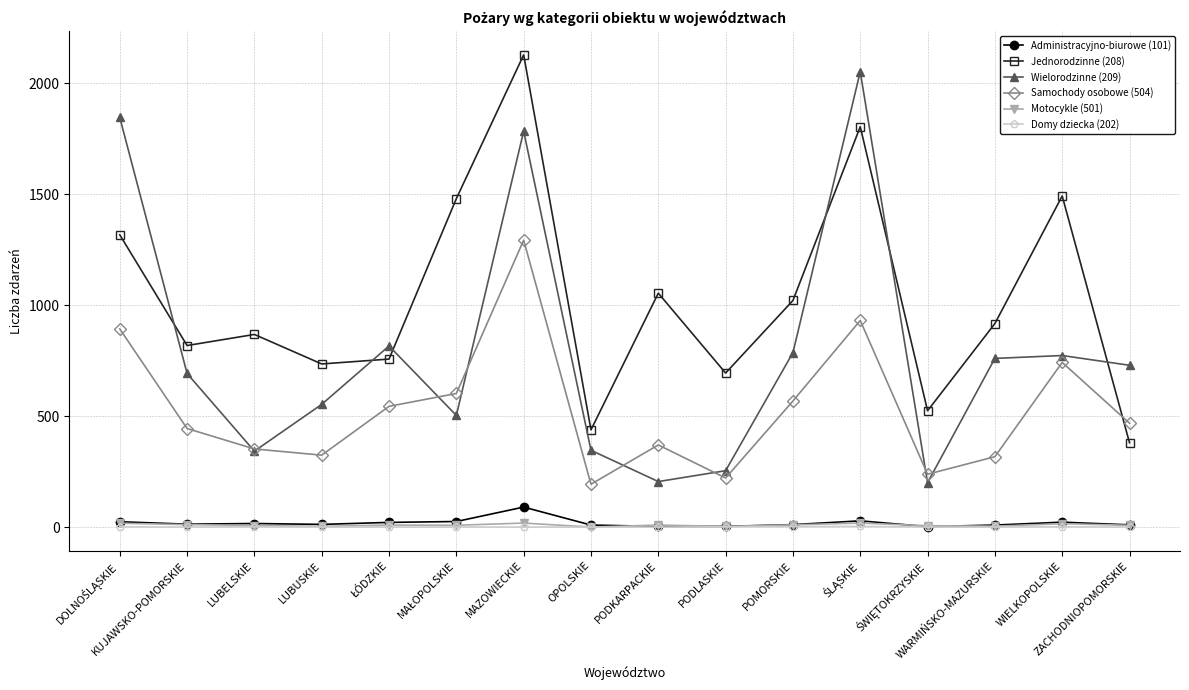

Is this an area chart (filled region under the line)?

No